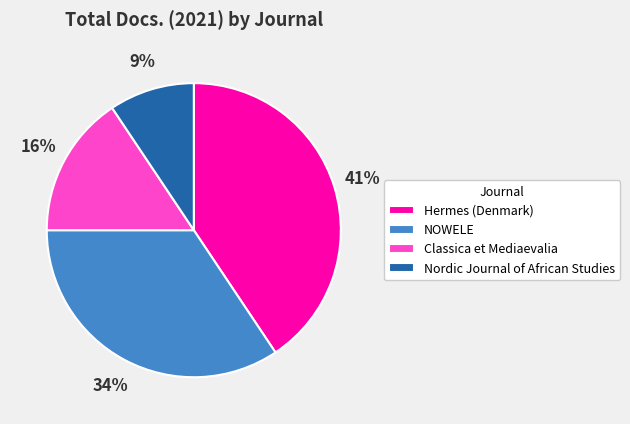

Rank the categories by value from highest to lowest.

Hermes (Denmark), NOWELE, Classica et Mediaevalia, Nordic Journal of African Studies